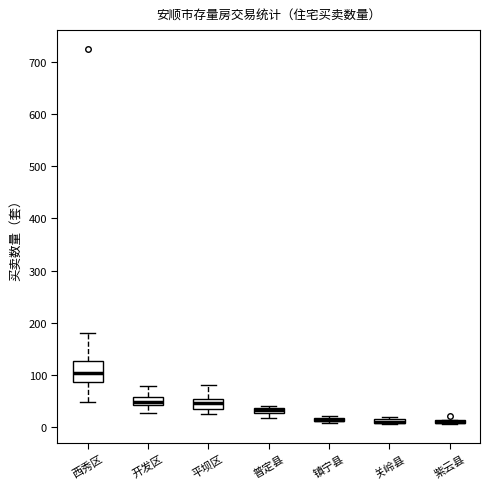

Comparing the boxes themselves (not the whiskers), which one is the tallest?

西秀区